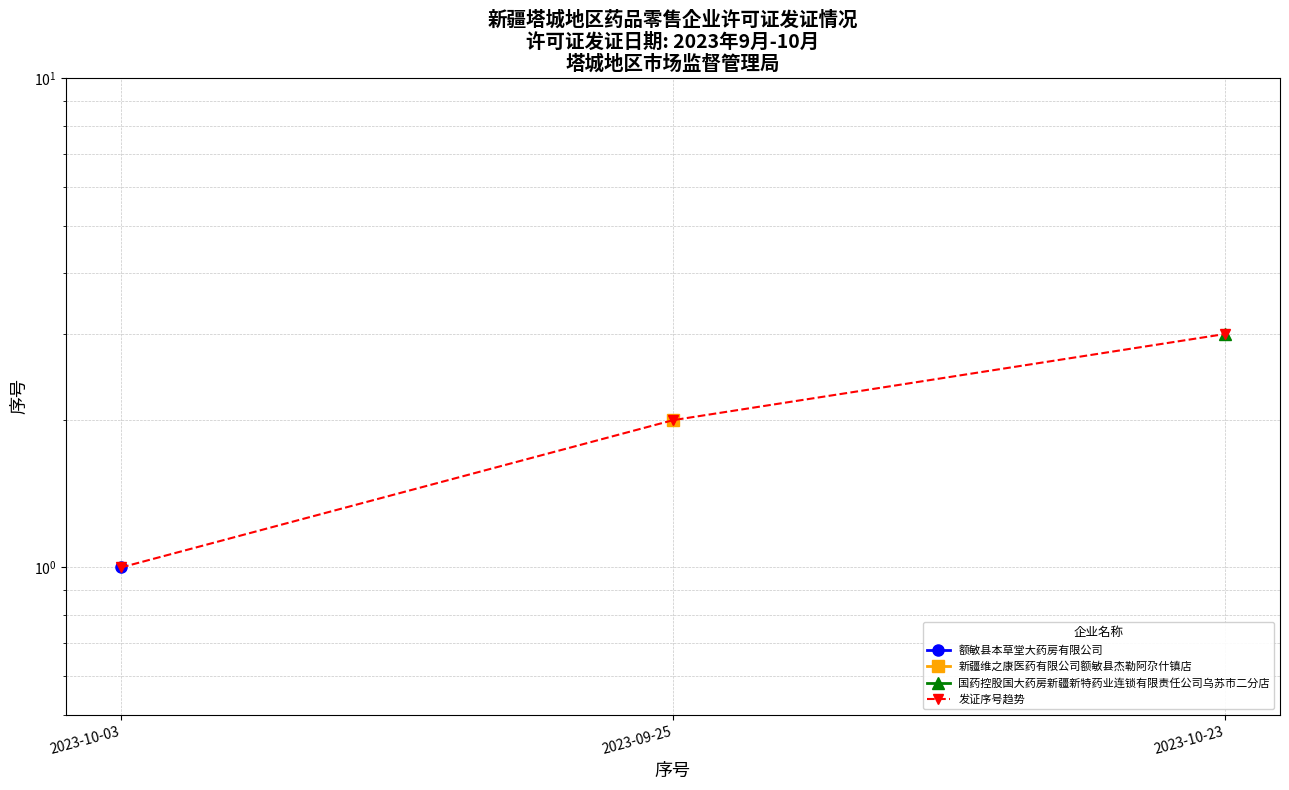

What is the label of the 2nd point from the left?

2023-09-25